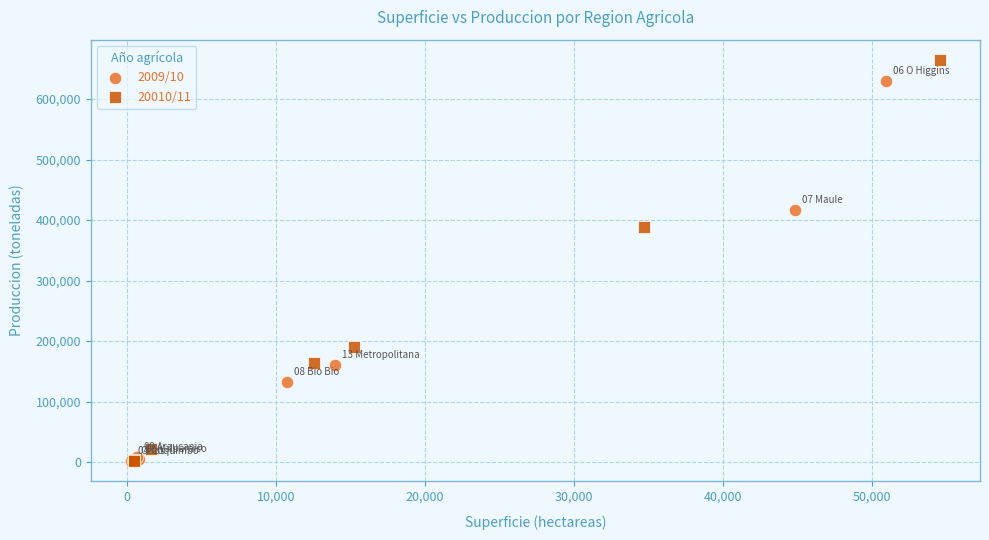

What are all the series names shown in the legend?

2009/10, 20010/11